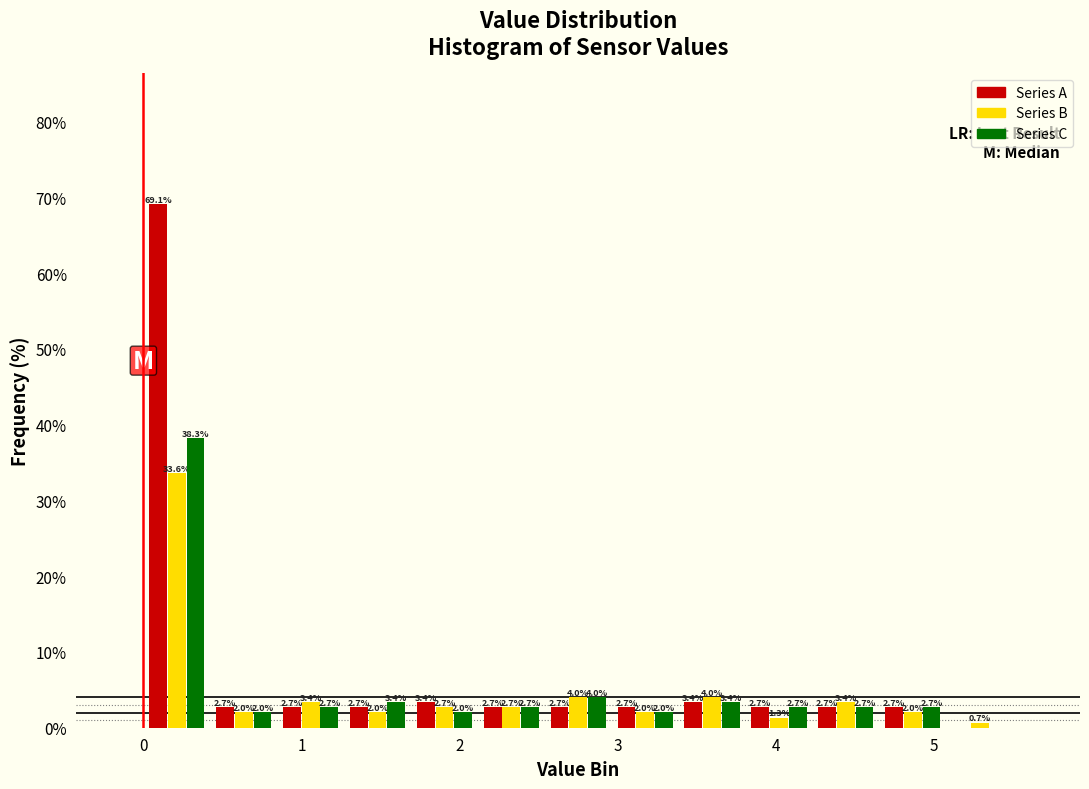

In the Series A series, which range on the x-axis has the tallest bar?

0.0 to 0.4